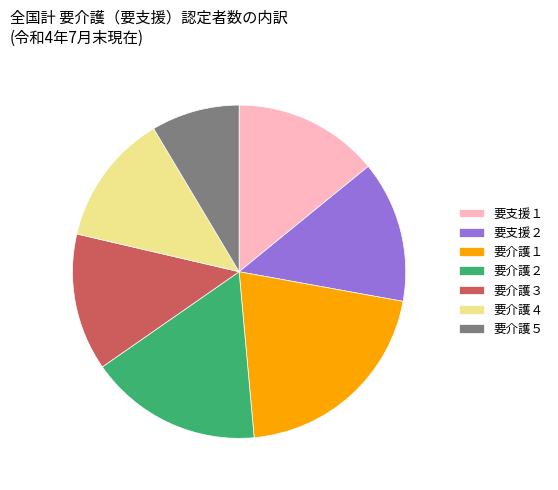

Which category has the smallest portion of the pie?

要介護５